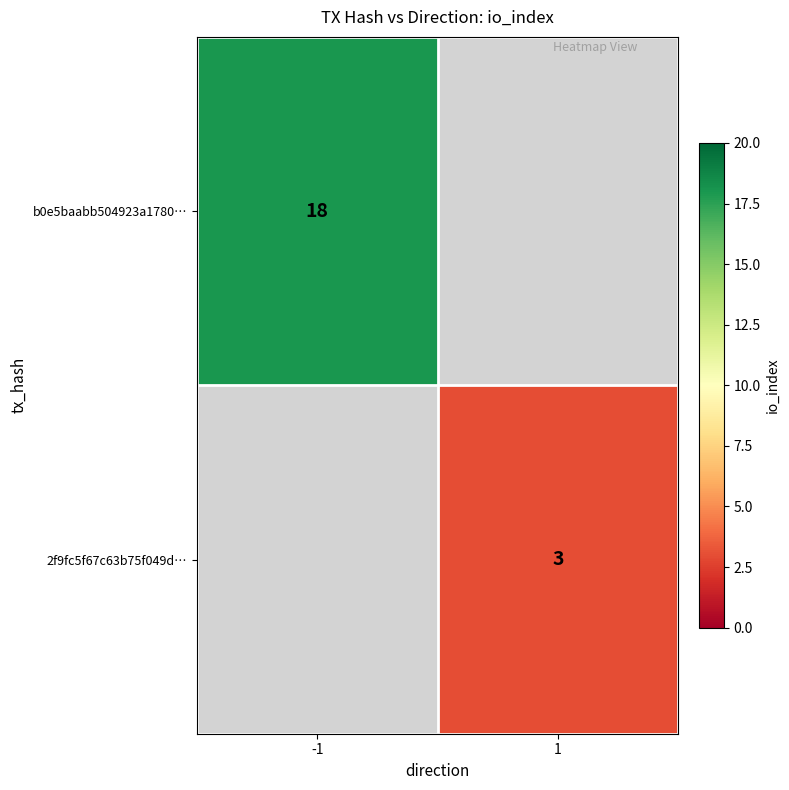

The 2f9fc5f67c63b75f049d… series shows 5.0 at 1. True or false?

False